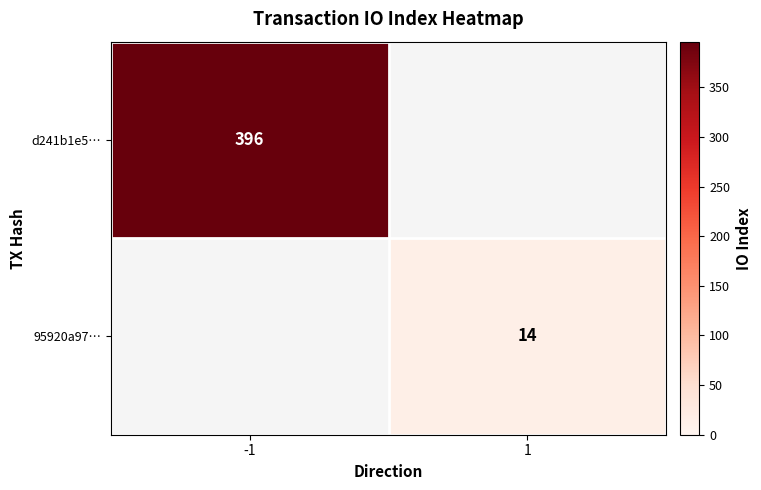

The value of d241b1e5… at -1 is 543. True or false?

False